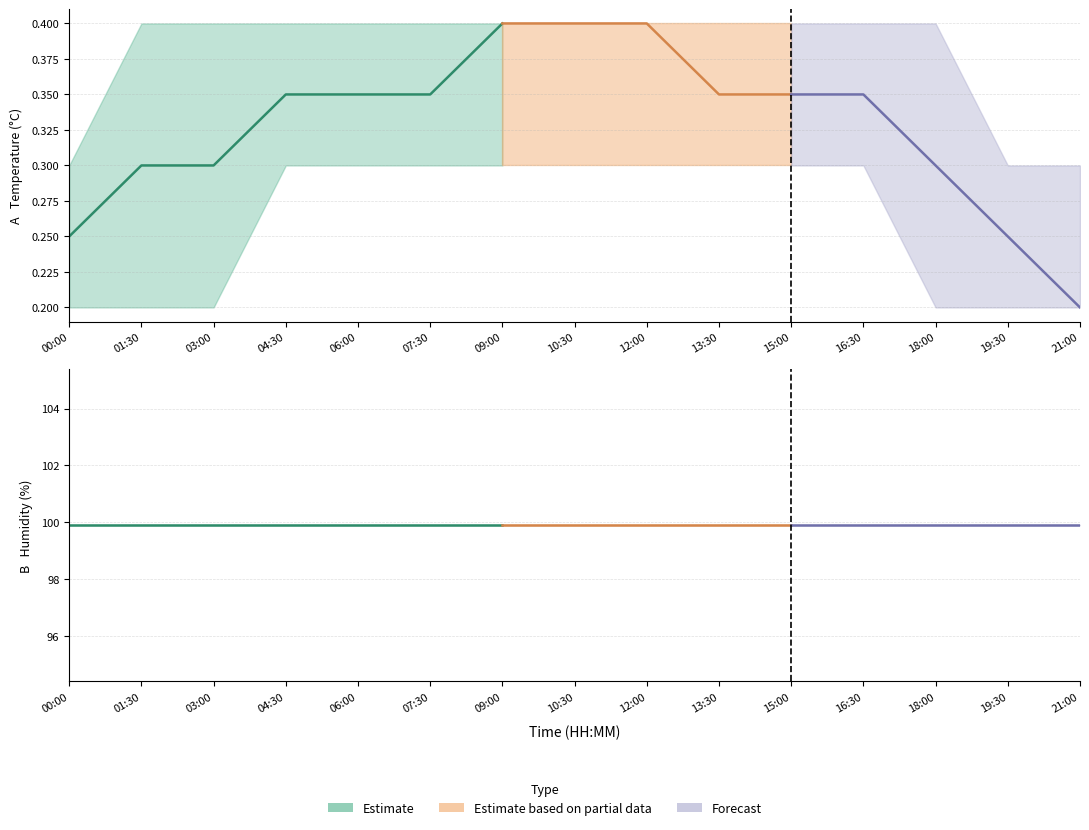

True or false: temperature_mid and humidity_mid cross at least once.

False